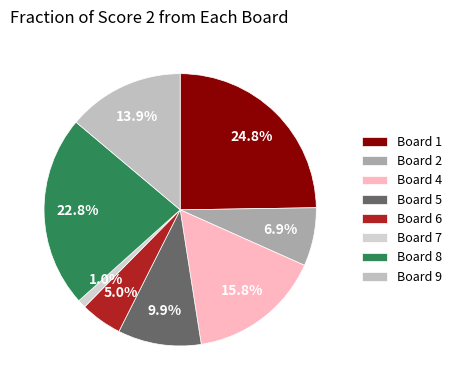

Is it true that Board 5 is 10% of the pie?

True